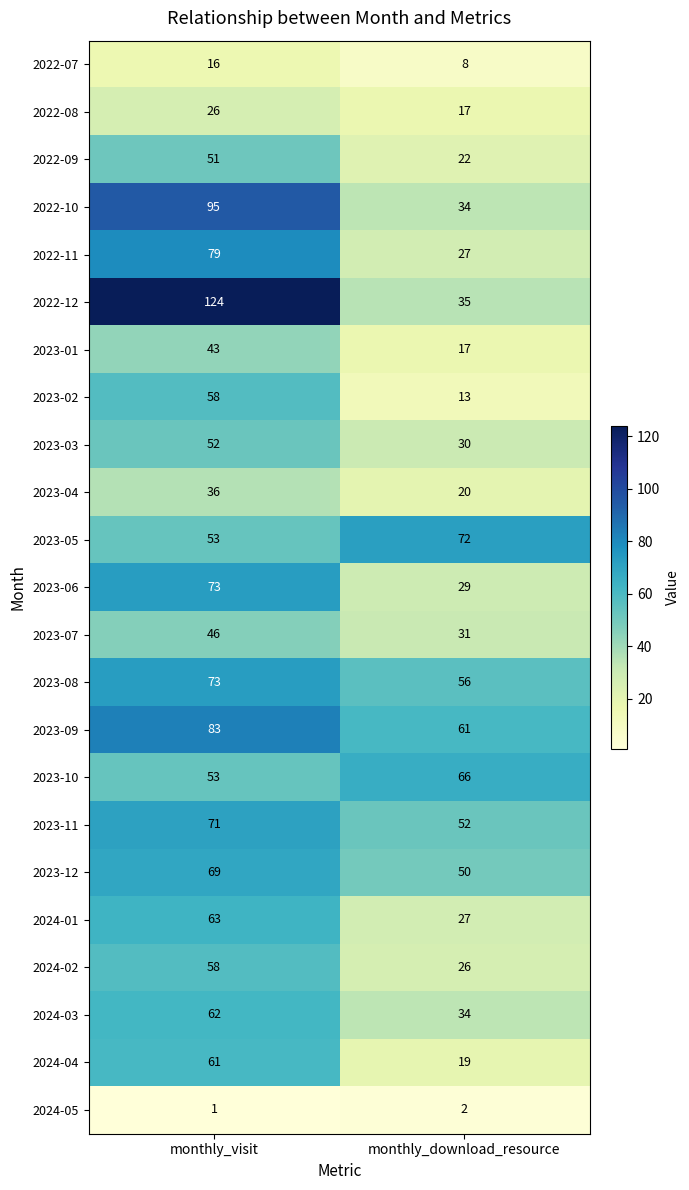

List the labels in order of 2023-02 value, smallest first.

monthly_download_resource, monthly_visit